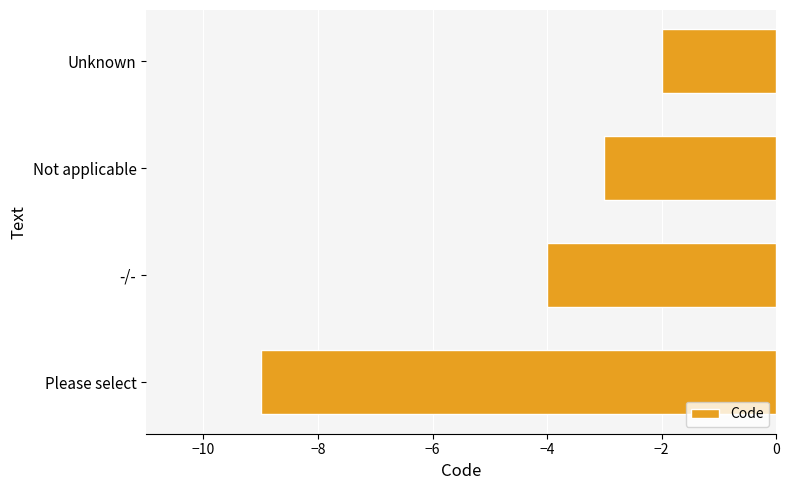

What is the average value?

-4